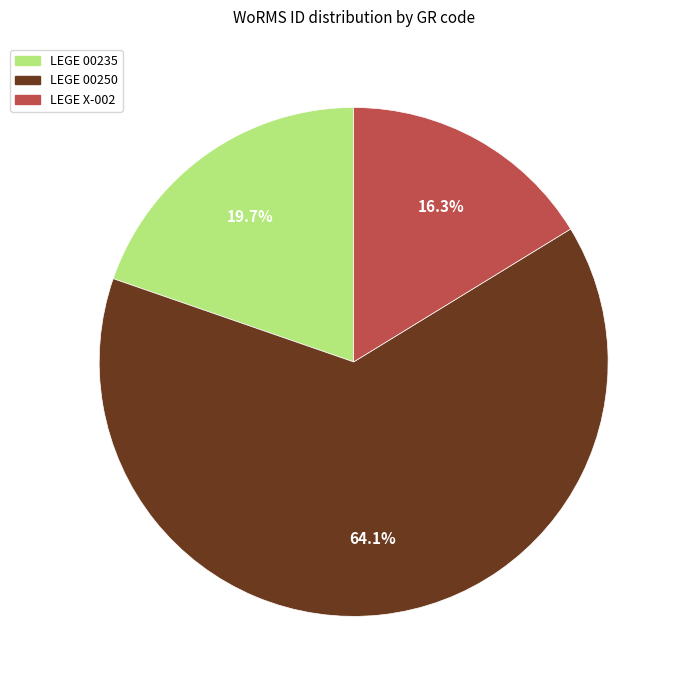

To the nearest percent, what is the difference between the largest and smallest slice percentages?

48%